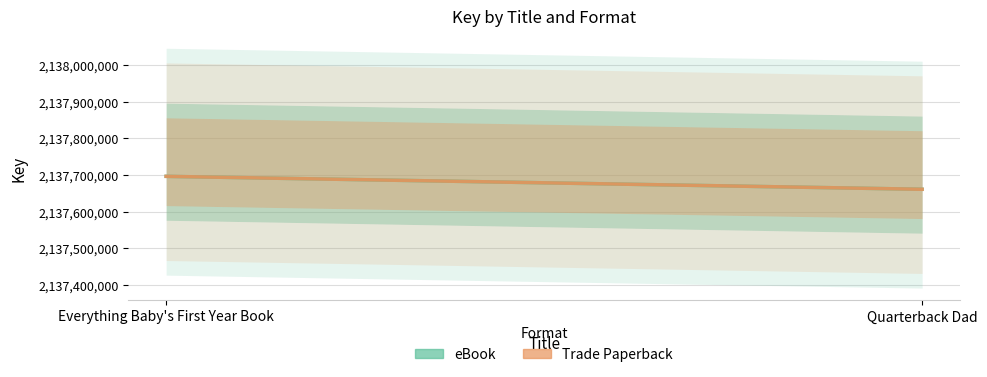

What is the average value of the eBook series?

2137678440